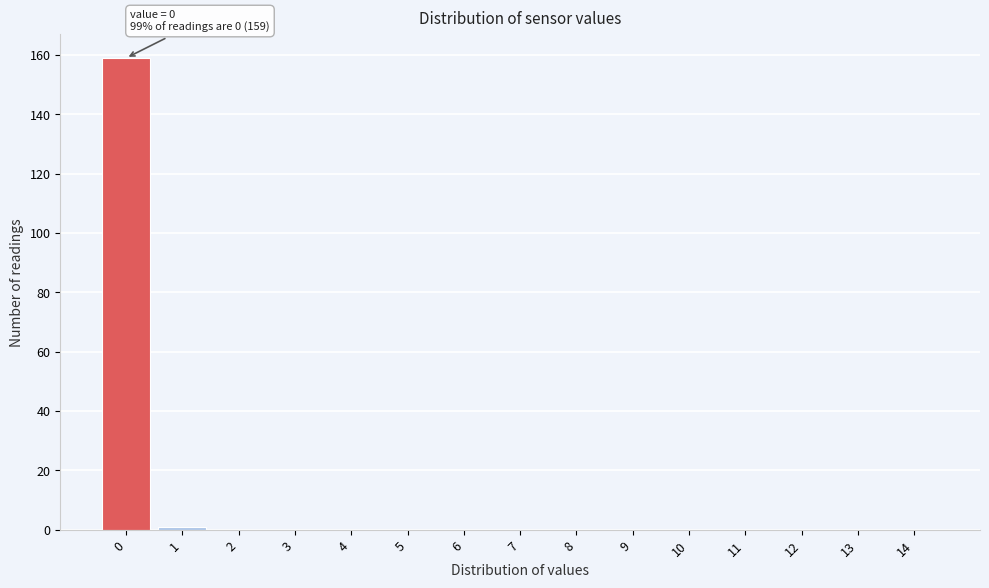

Reading right to left, what are all the values shown in this chart?

14=0	13=0	12=0	11=0	10=0	9=0	8=0	7=0	6=0	5=0	4=0	3=0	2=0	1=1	0=159